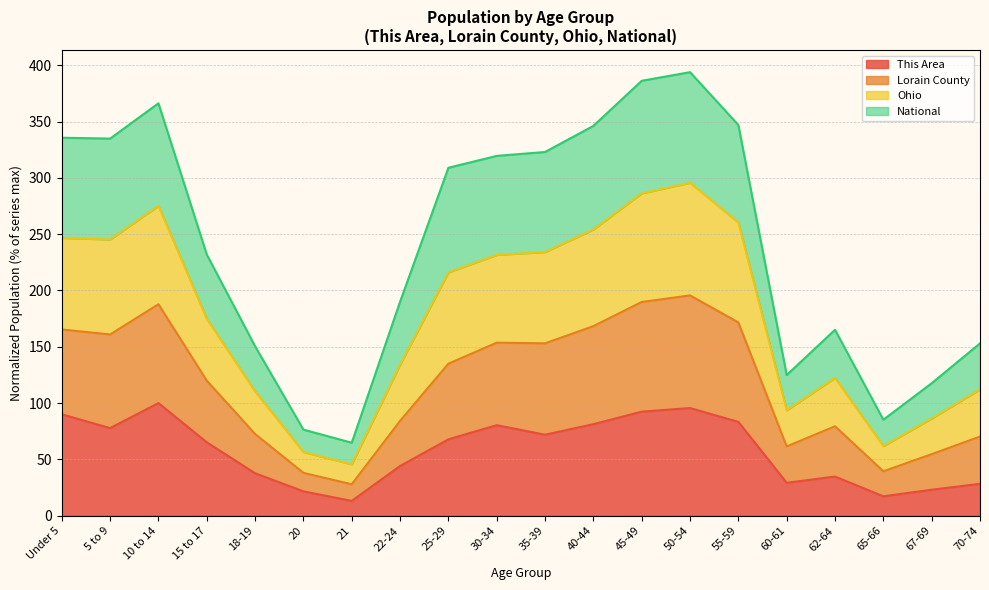

The value of This Area at 40-44 is 81.3. True or false?

True